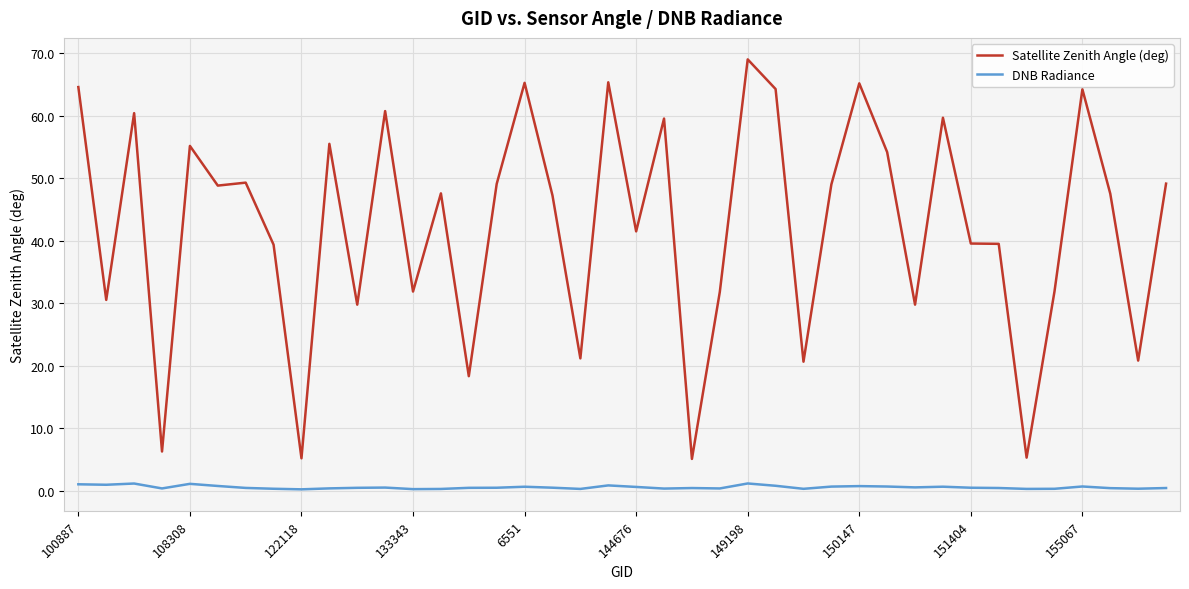

True or false: DNB Radiance and Satellite Zenith Angle (deg) intersect in this chart.

False